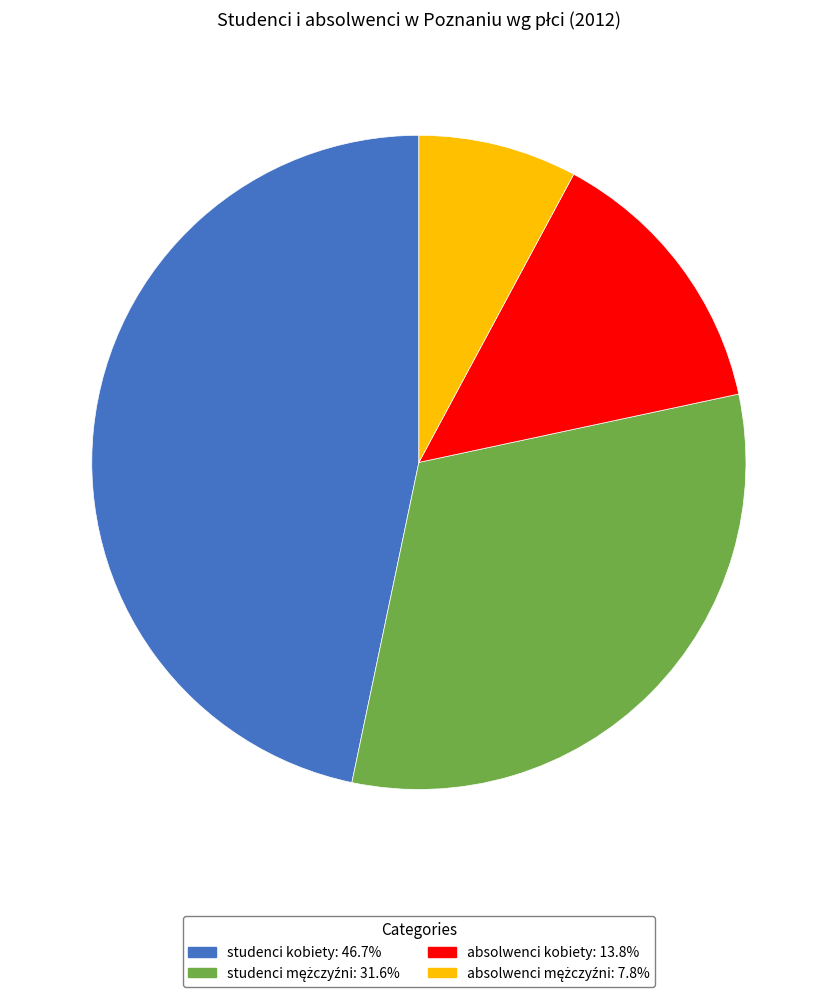

What is the largest slice in the pie chart?

studenci kobiety